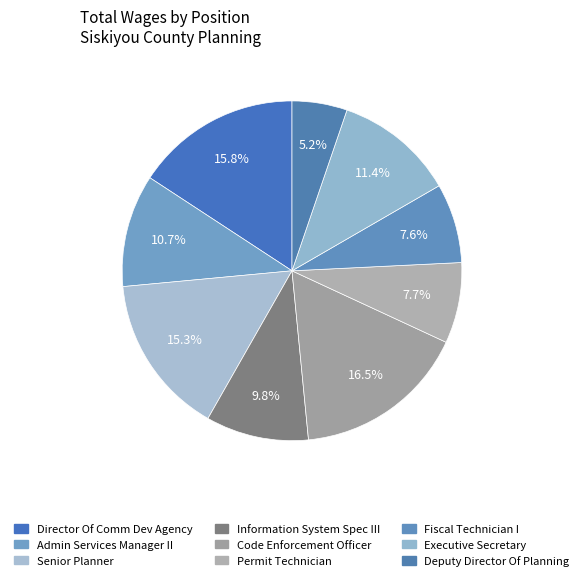

How many slices are in this pie chart?

9